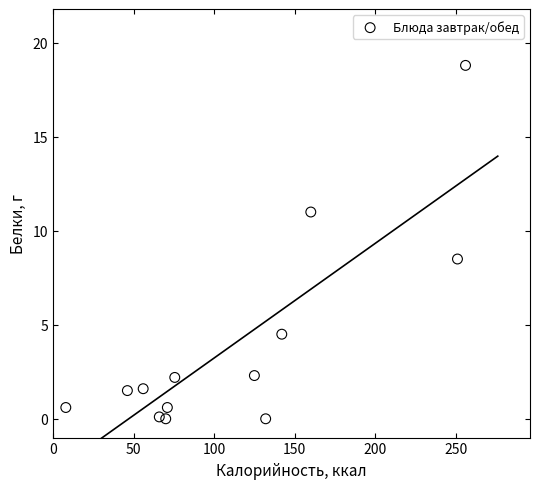

What is the range of X values (max minus min)?

248.0